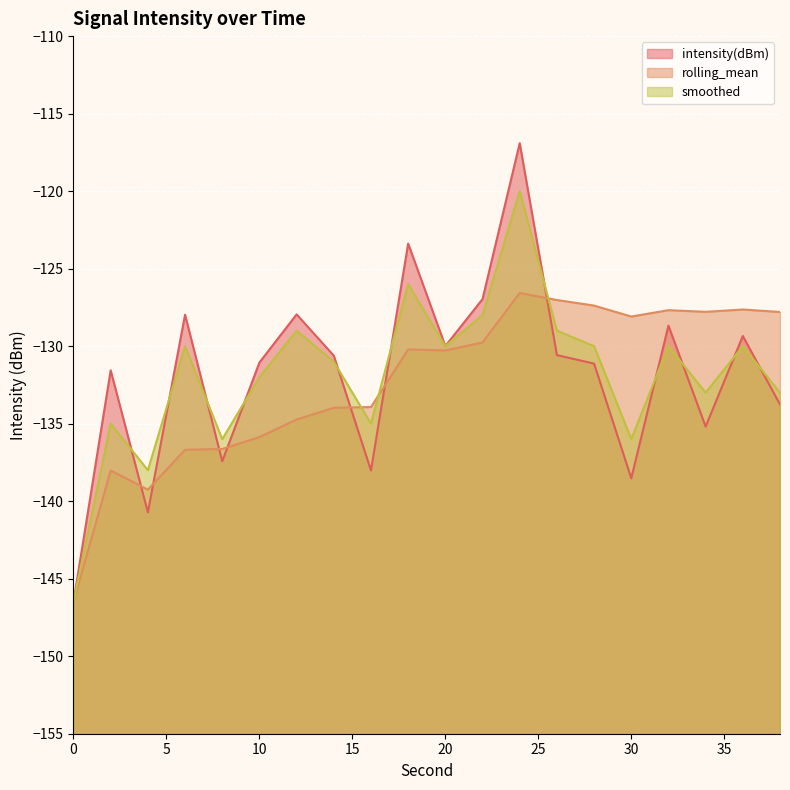

What is the difference between the maximum and minimum values in the intensity(dBm) series?

29.6